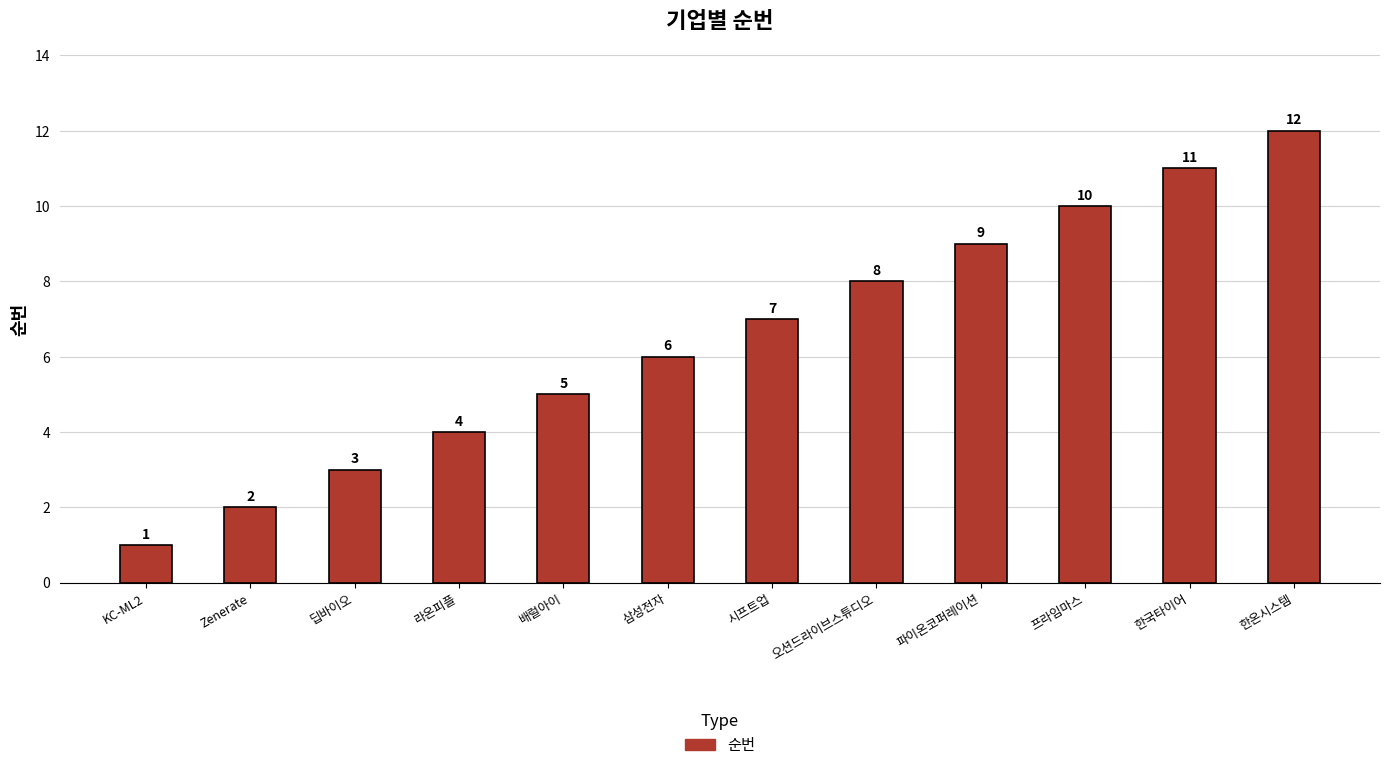

What is the difference between the second highest and minimum values?

10